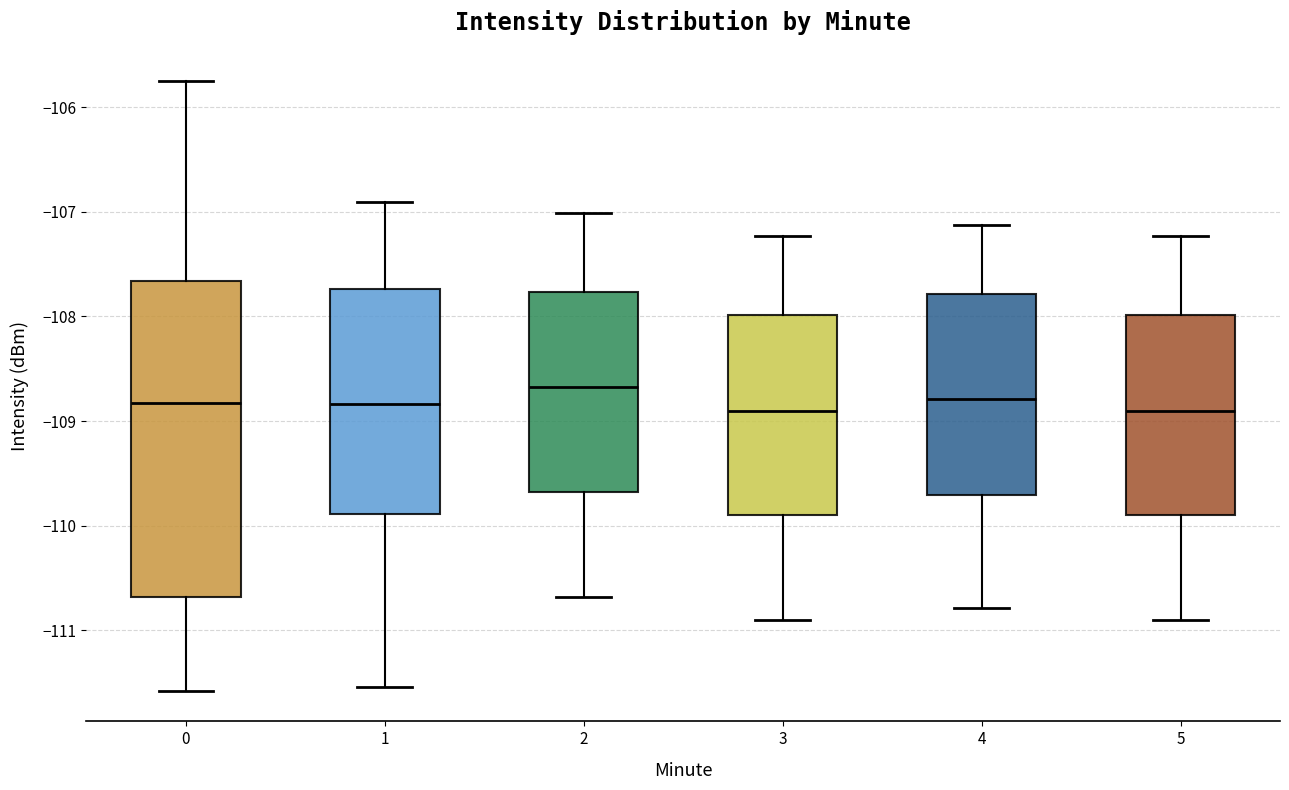

Where is the upper edge of the box at x = 2 on the y-axis? The values are not printed on the chart, so give them approximately, as read against the axis.

-107.8